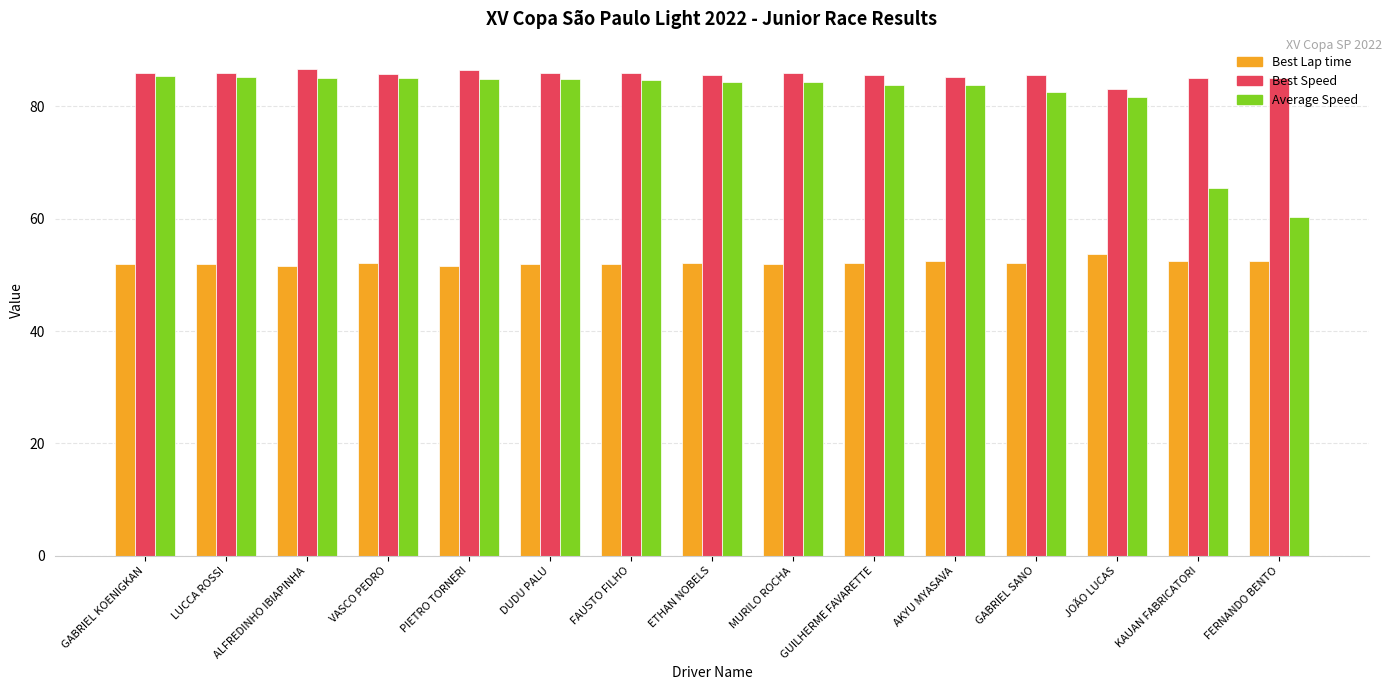

What is the difference between the highest and lowest values at FERNANDO BENTO?

32.4